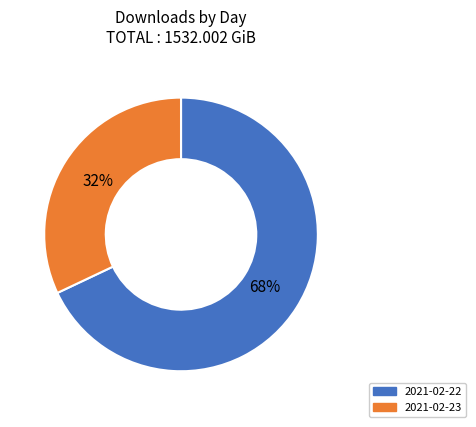

How many segments does this pie chart have?

2